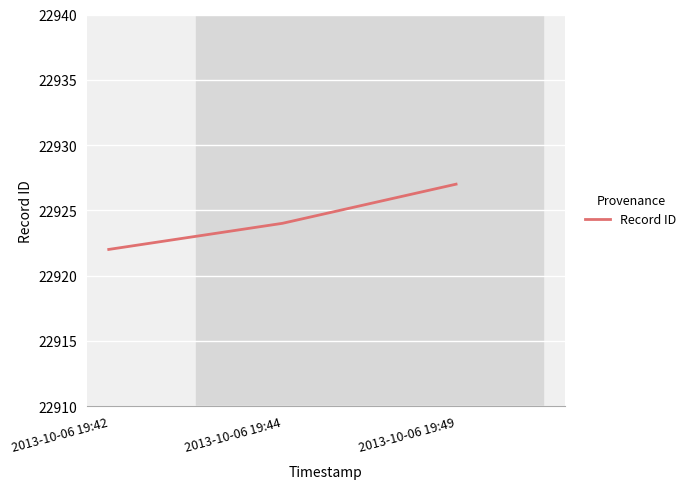

What is the difference between the maximum and minimum values?

5